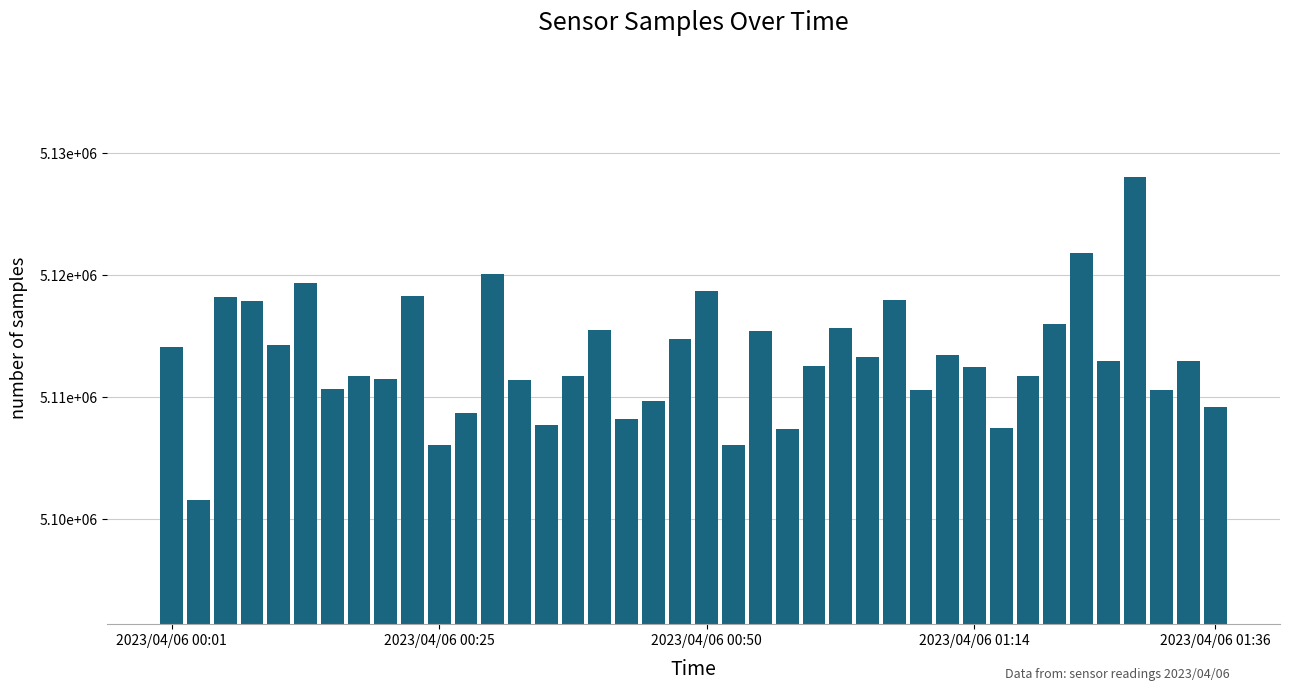

Does the chart contain any negative values?

No